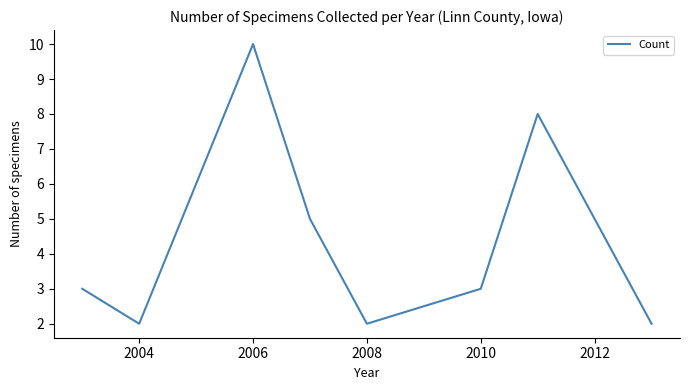

What is the difference between the maximum and minimum values?

8